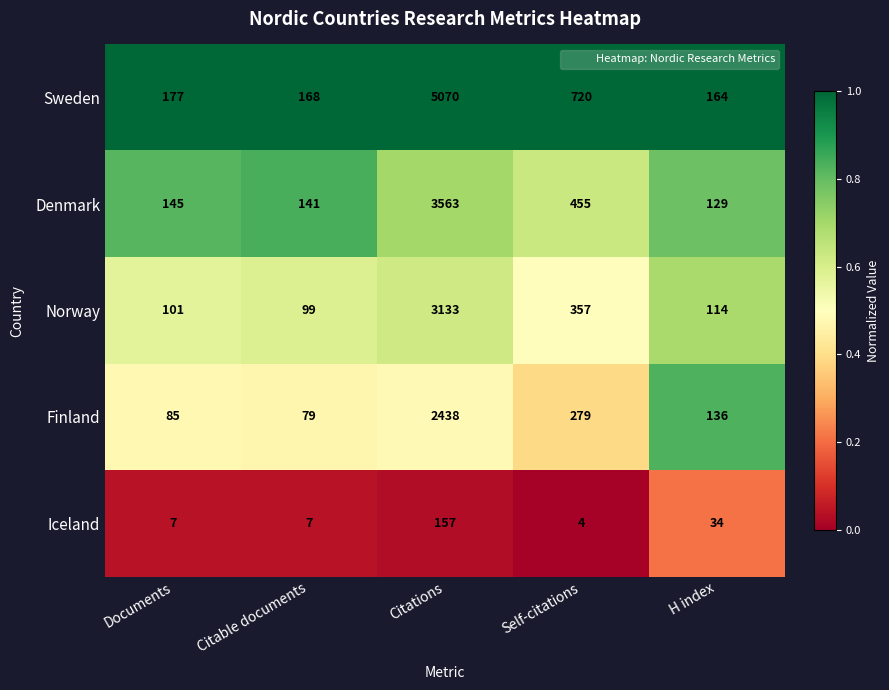

Reading right to left, transcribe all the data shown in this chart.

Sweden: 164	720	5070	168	177
Denmark: 129	455	3563	141	145
Norway: 114	357	3133	99	101
Finland: 136	279	2438	79	85
Iceland: 34	4	157	7	7